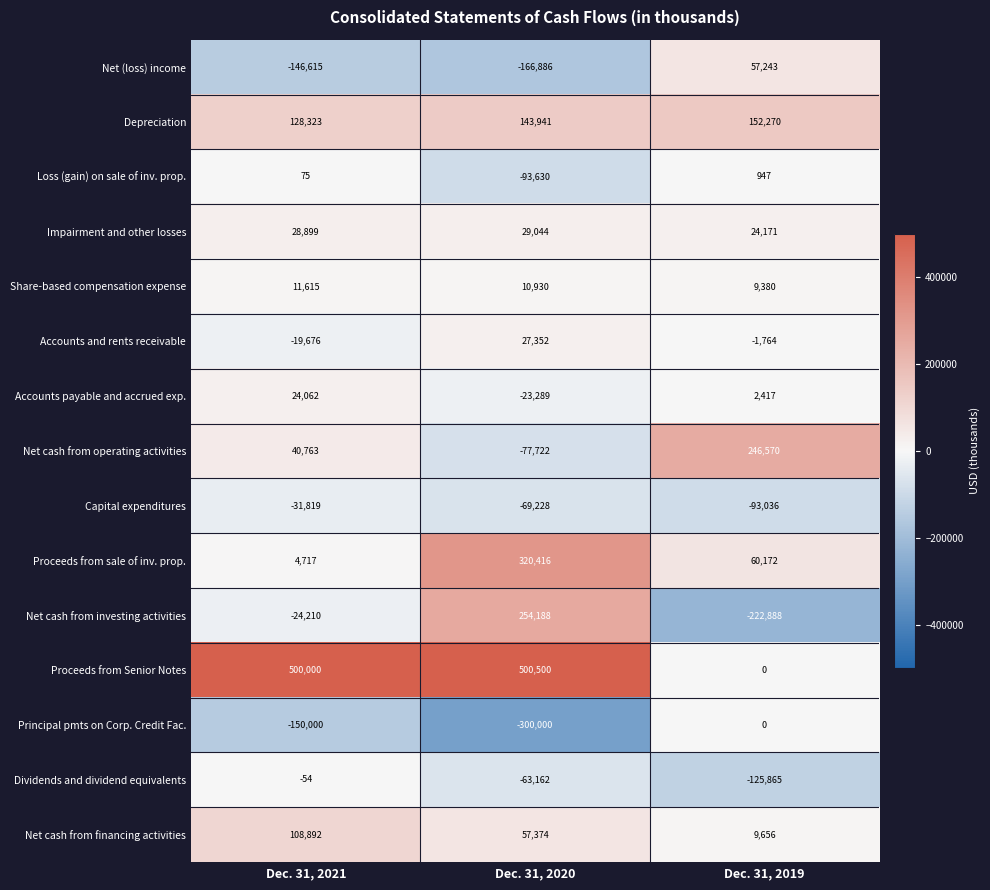

At Dec. 31, 2020, list the series in order from largest to smallest.

Proceeds from Senior Notes, Proceeds from sale of inv. prop., Net cash from investing activities, Depreciation, Net cash from financing activities, Impairment and other losses, Accounts and rents receivable, Share-based compensation expense, Accounts payable and accrued exp., Dividends and dividend equivalents, Capital expenditures, Net cash from operating activities, Loss (gain) on sale of inv. prop., Net (loss) income, Principal pmts on Corp. Credit Fac.